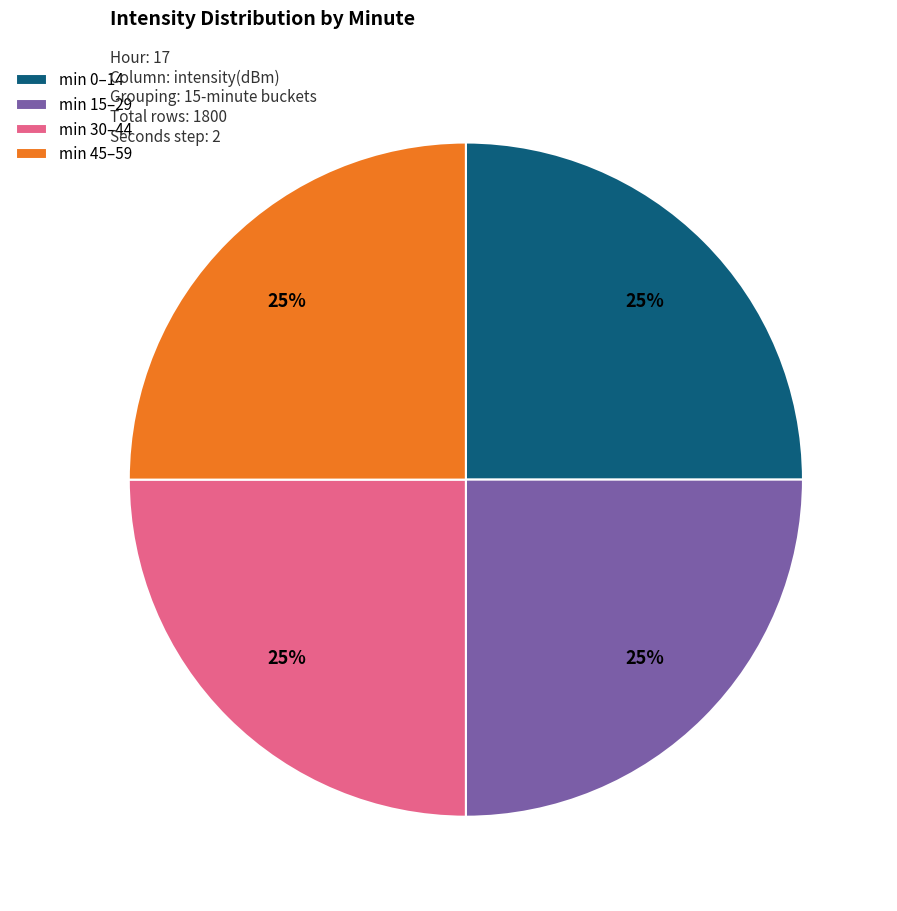

Approximately how many times larger is the value at min 45–59 compared to min 15–29?

1.0